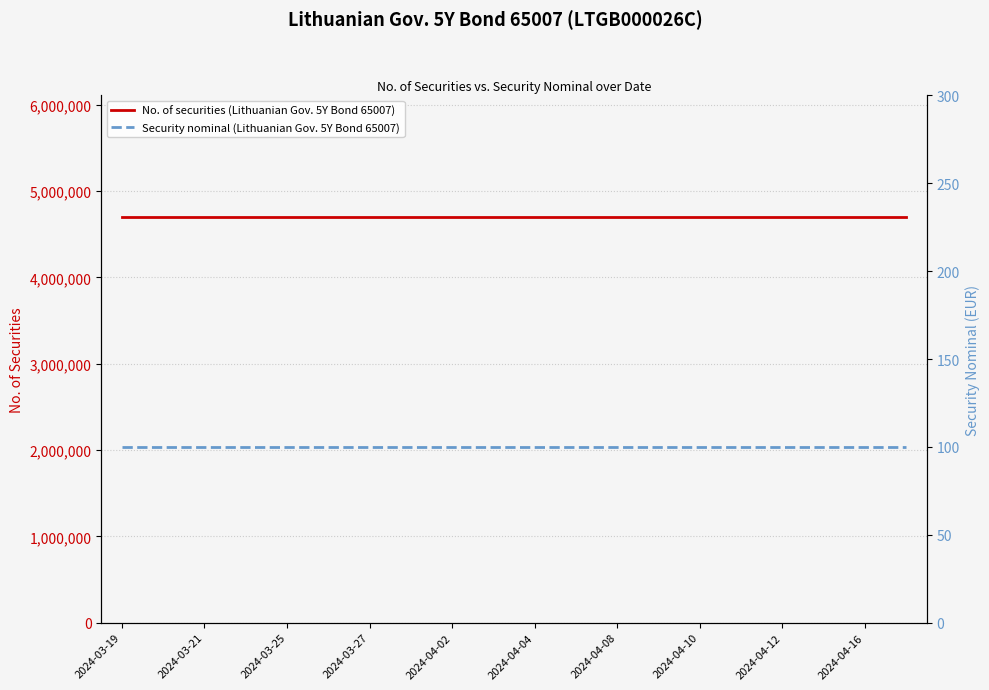

Does the chart have visible grid lines?

Yes